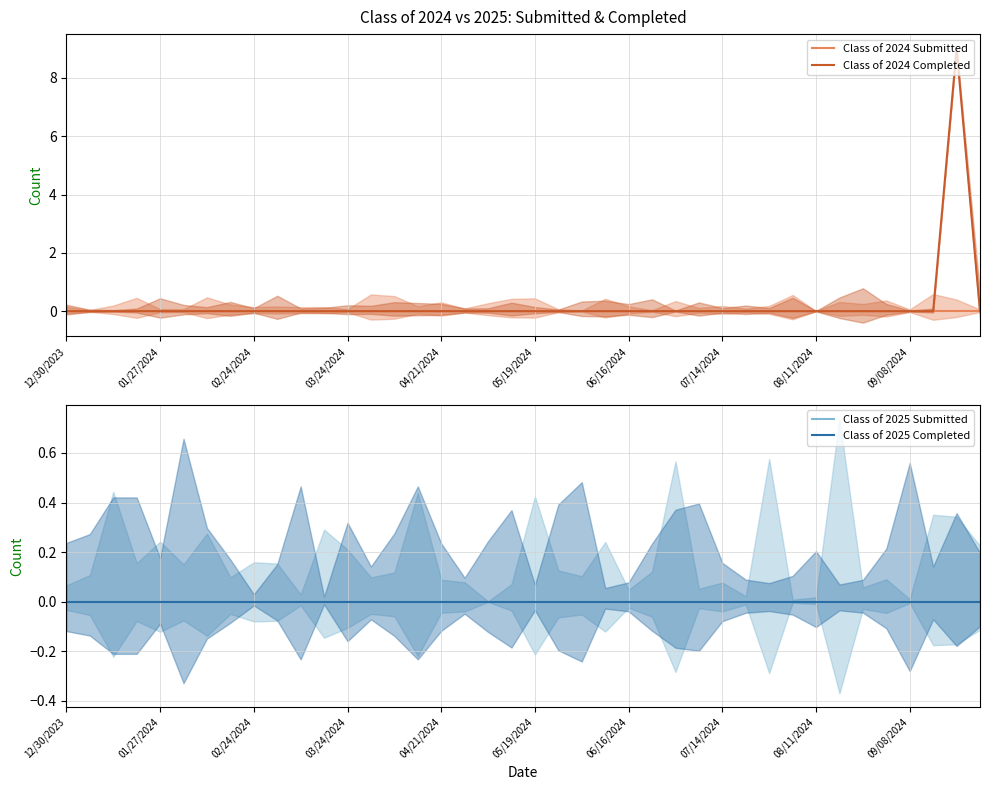

Is it true that Class of 2024 Completed equals 0 at 04/21/2024?

True